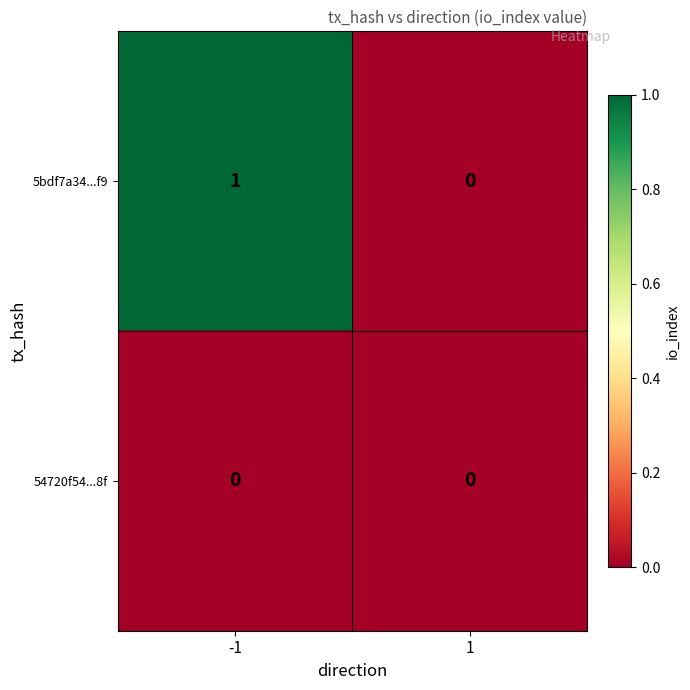

List the series in order of their overall mean, highest first.

5bdf7a34...f9, 54720f54...8f